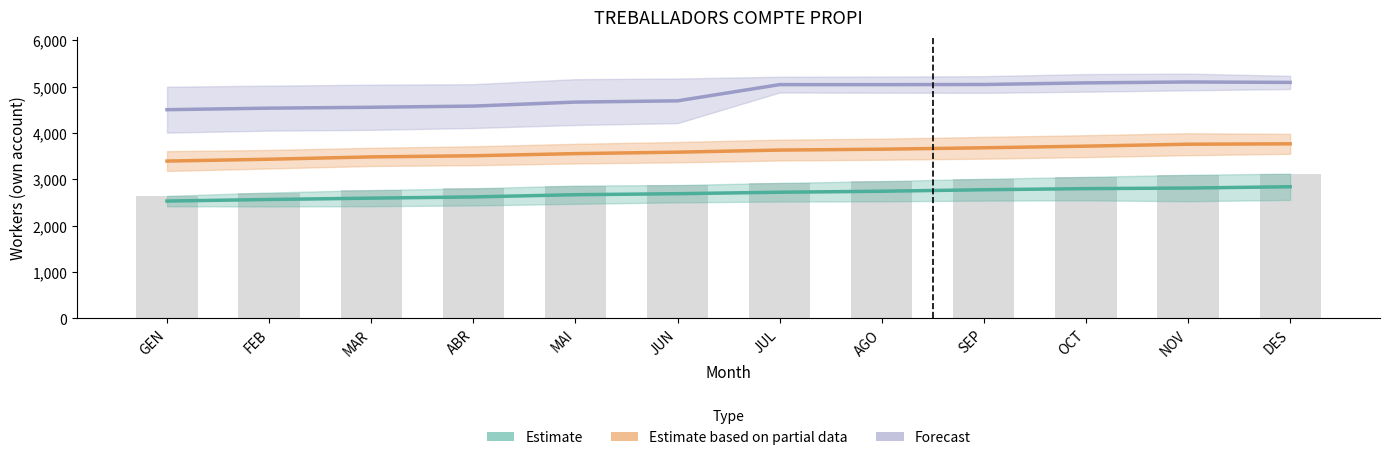

What is the value of the Estimate based on partial data (2011–2012) bar at the 5th from the left?

3553.0